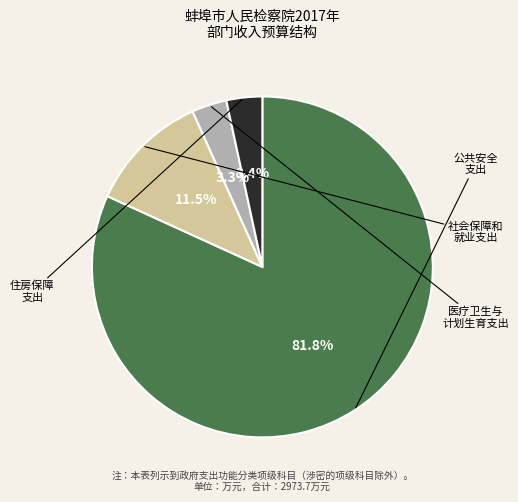

Is there any slice that represents more than half of the pie?

Yes